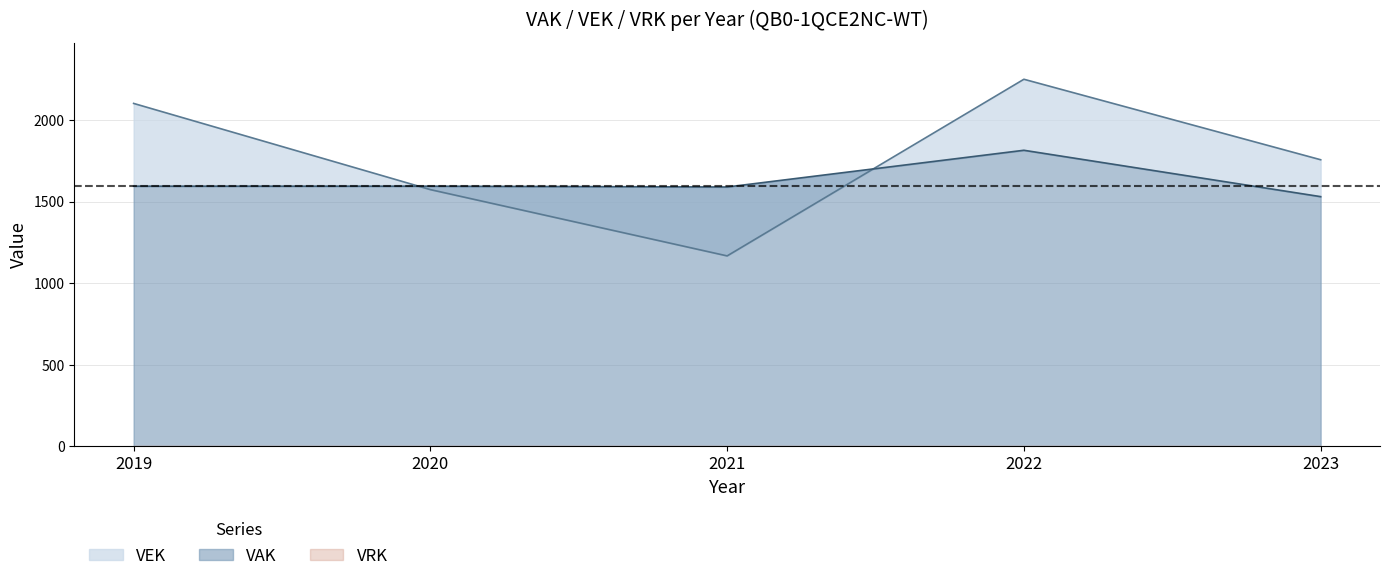

What is the sum of all VAK values?

8121